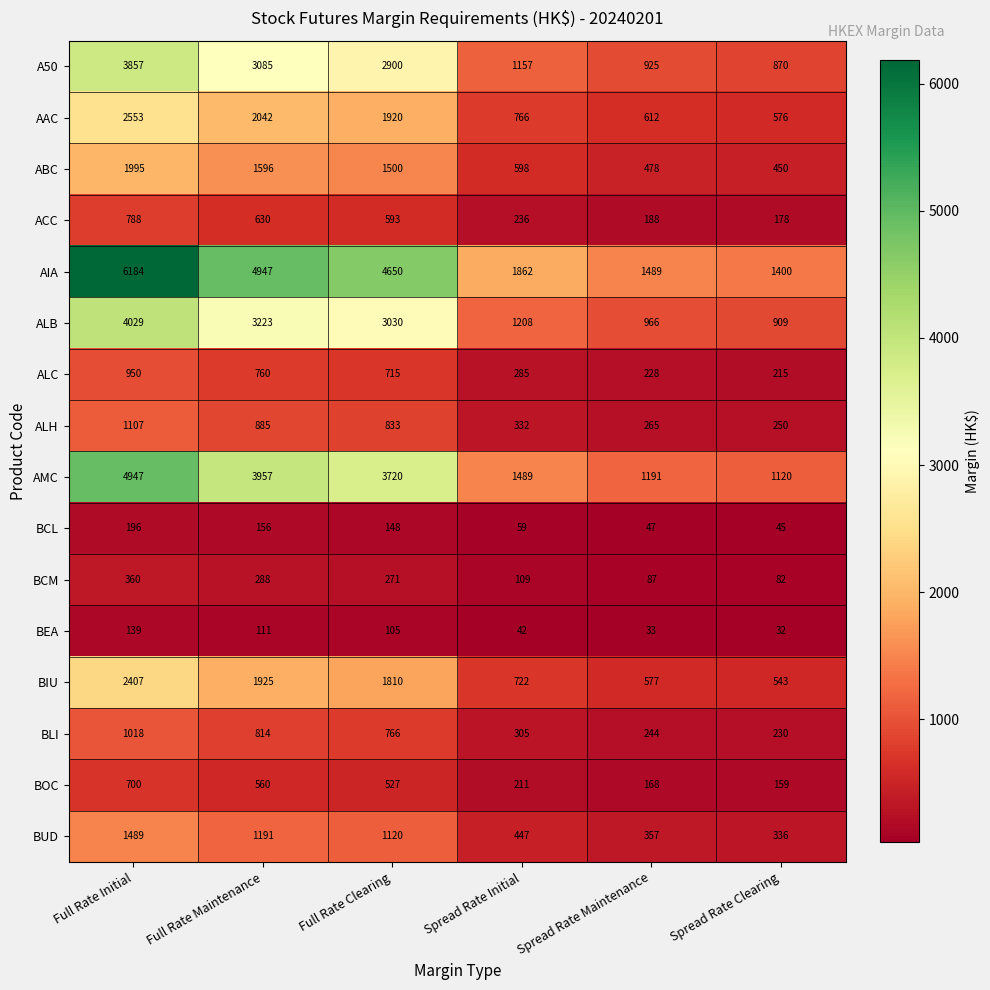

What is the total value across all series at Spread Rate Initial?

9828